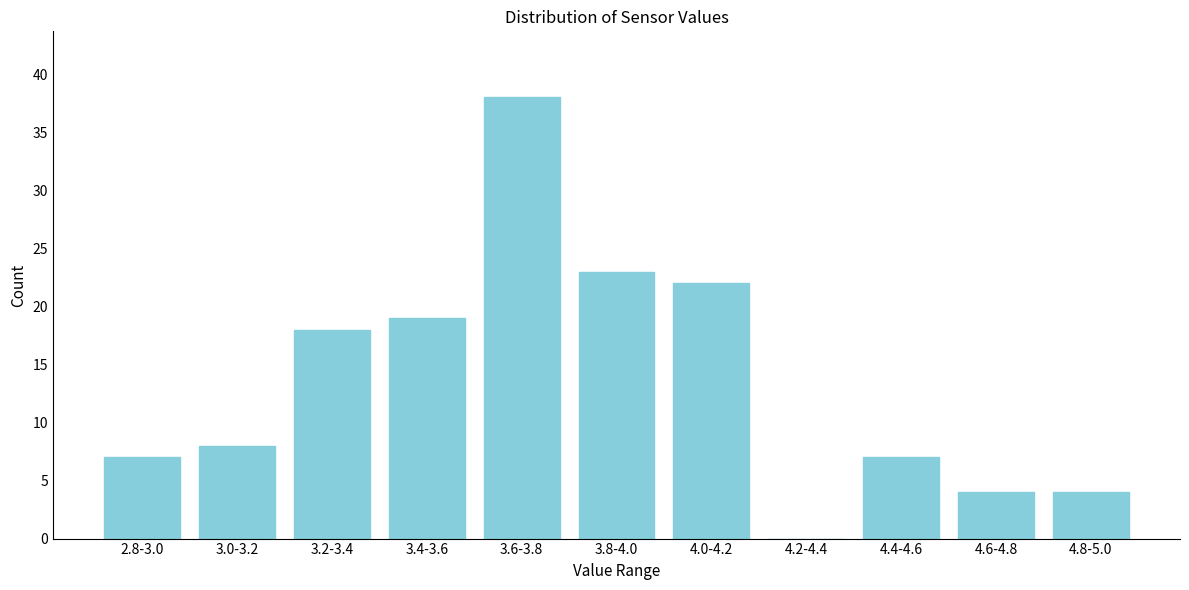

Reading right to left, list all the values displayed in this chart.

4.8-5.0=4	4.6-4.8=4	4.4-4.6=7	4.2-4.4=0	4.0-4.2=22	3.8-4.0=23	3.6-3.8=38	3.4-3.6=19	3.2-3.4=18	3.0-3.2=8	2.8-3.0=7